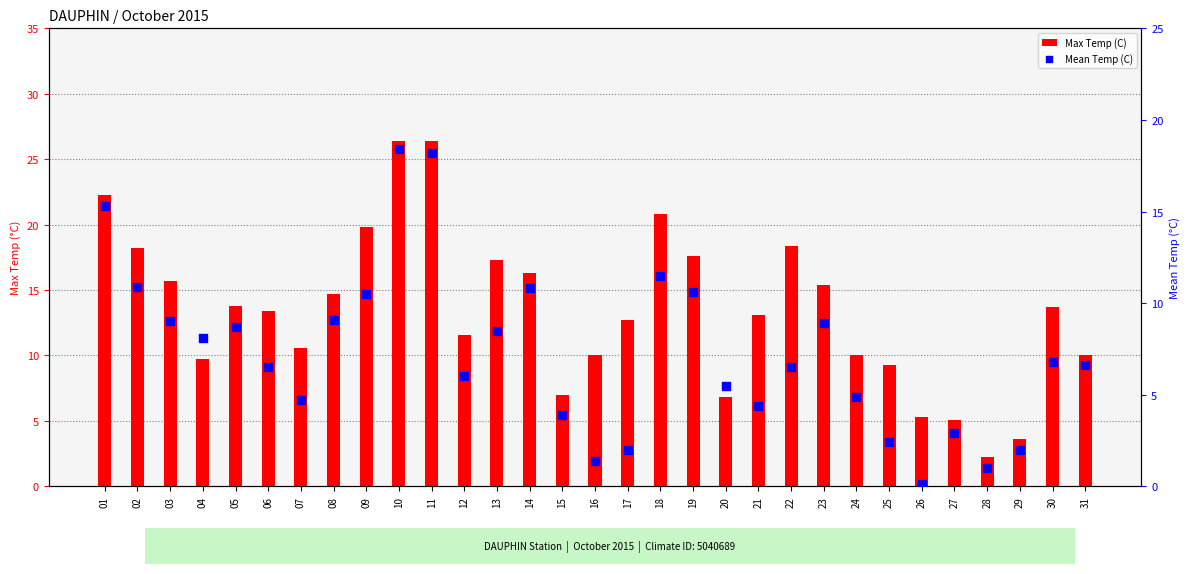

Which series has the largest Y range (max minus min)?

Max Temp (C)